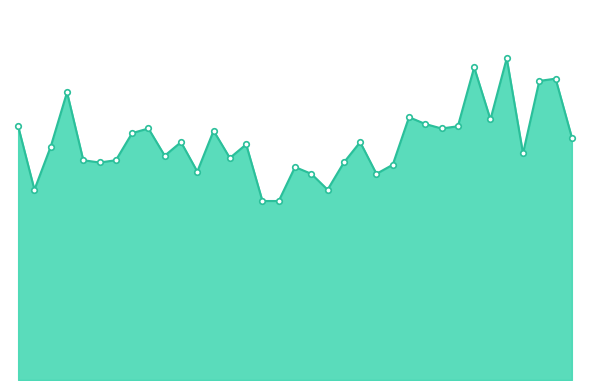

Where is the first local minimum?

1